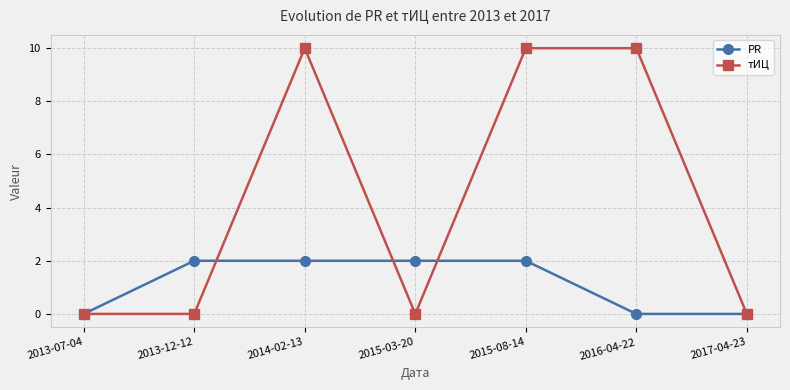

What is the label of the 2nd point from the right?

2016-04-22